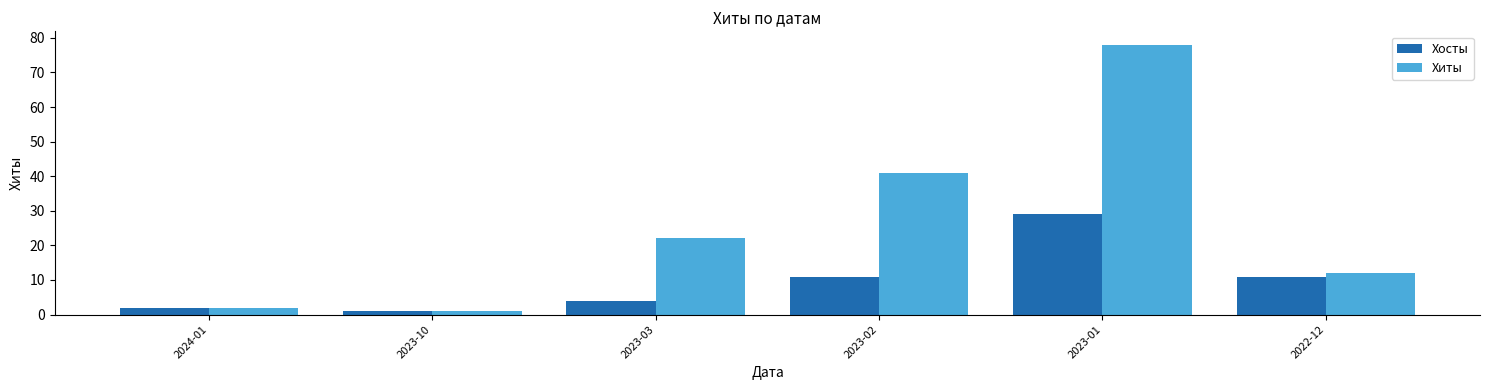

Which series has the largest range (max minus min)?

Хиты